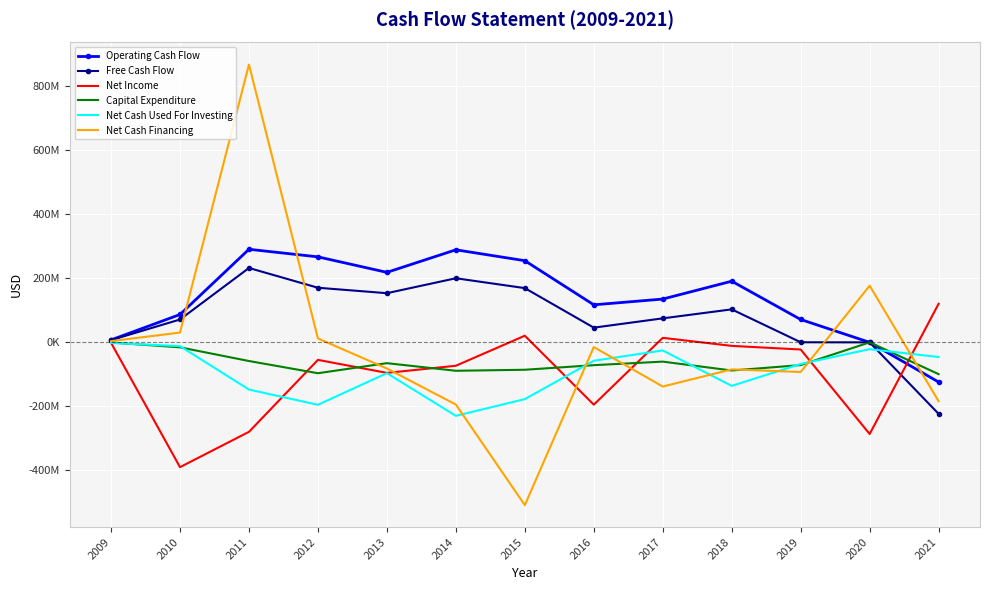

Where does the Net Cash Financing series first go above -81697000?

2009